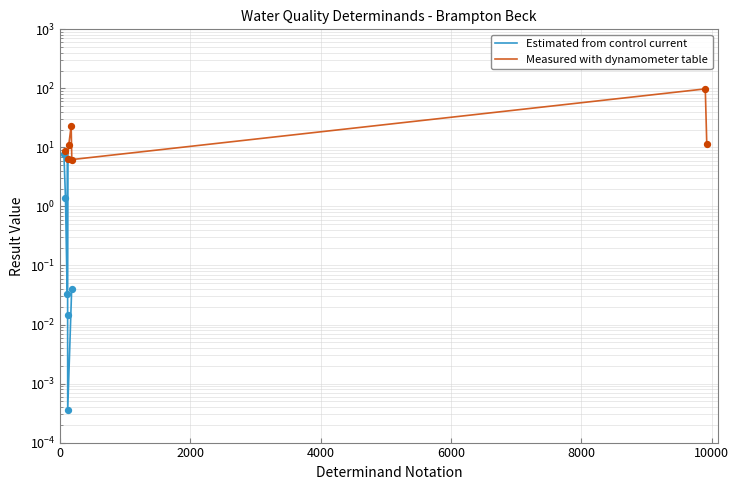

What are all the series names shown in the legend?

Estimated from control current, Measured with dynamometer table